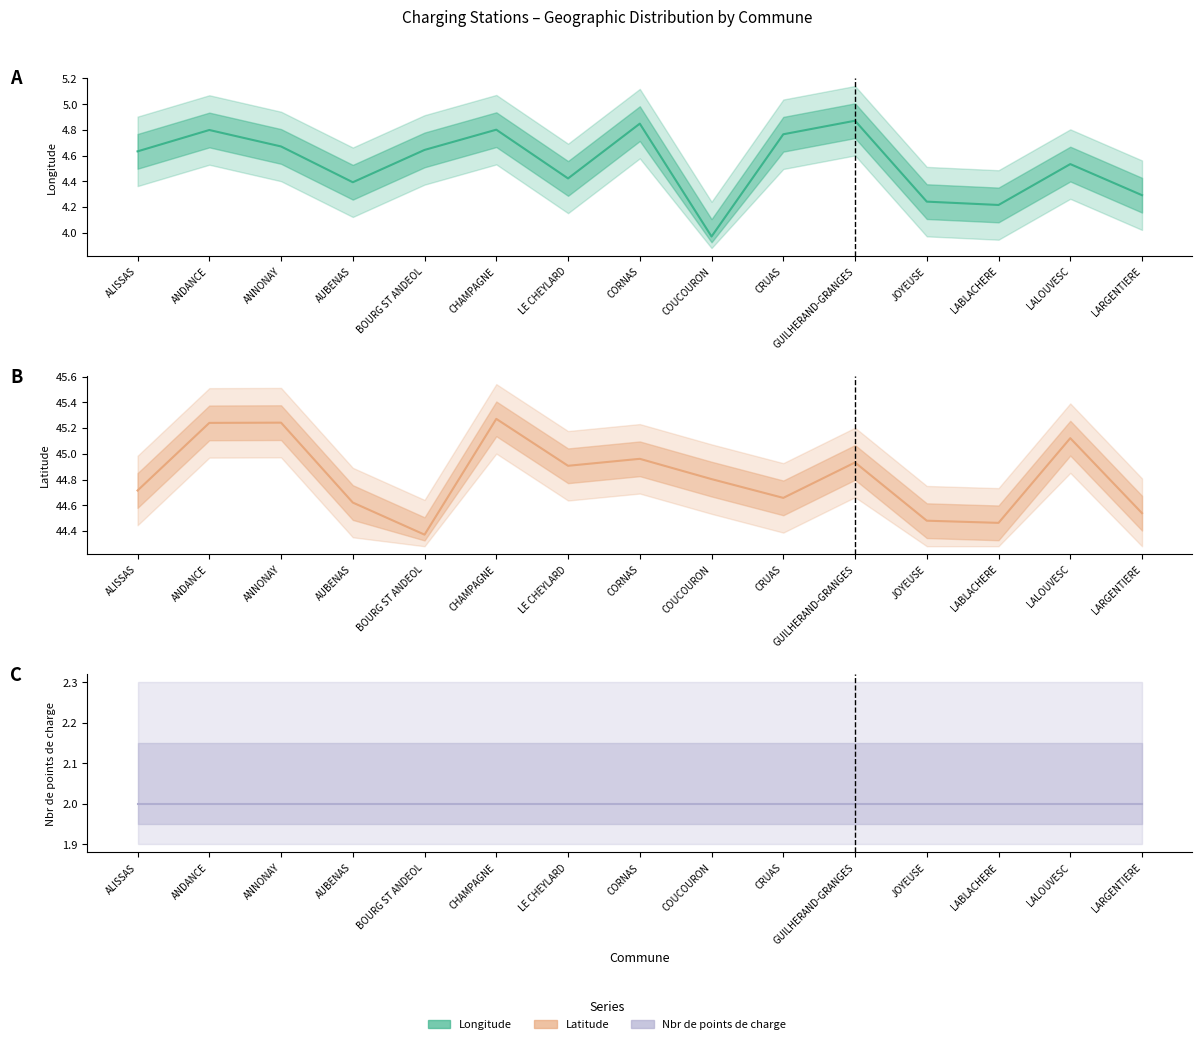

Which series has the largest total across all categories?

Latitude